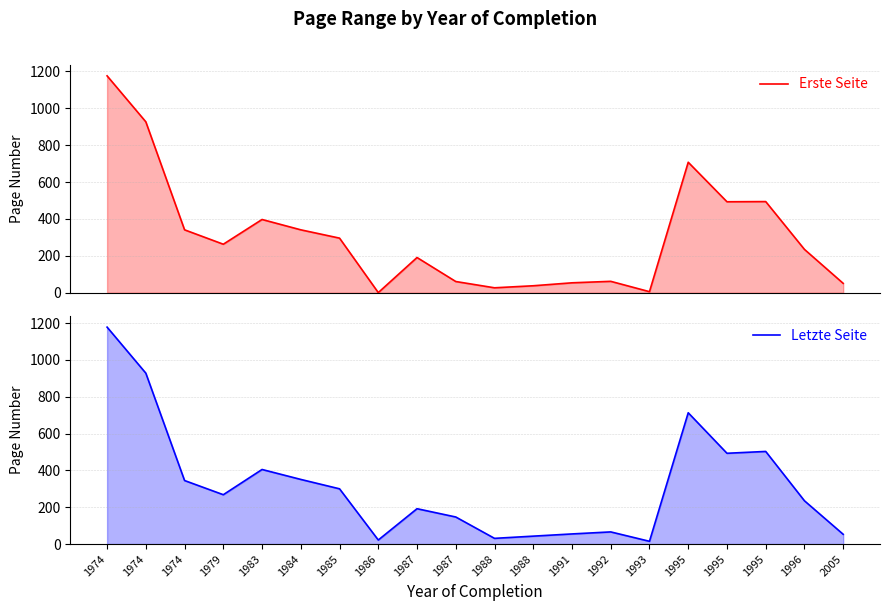

Where is Letzte Seite nearest to the value 596?

1995